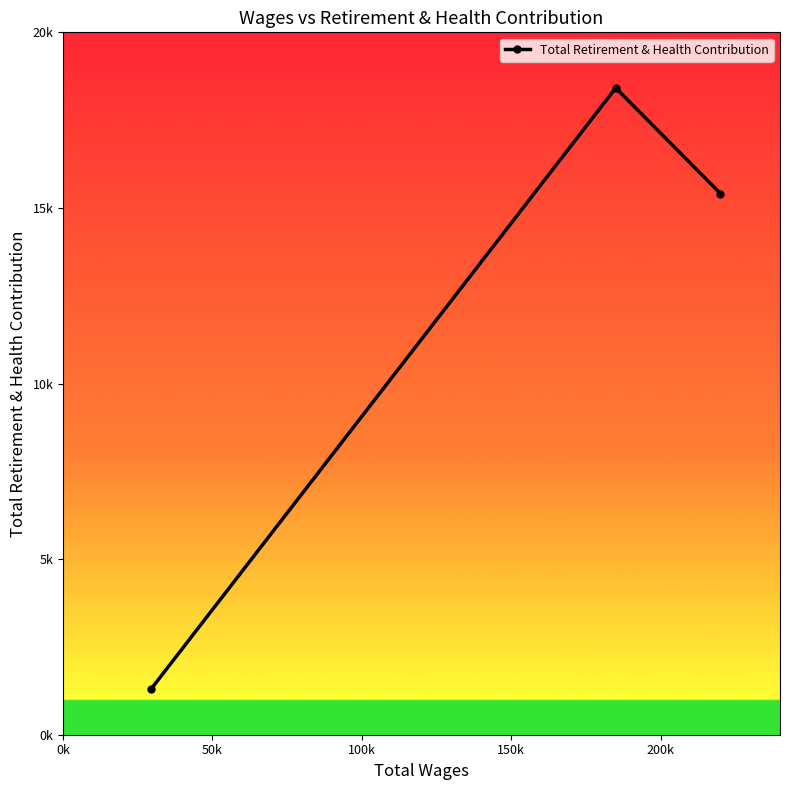

Is this an area chart (filled region under the line)?

No